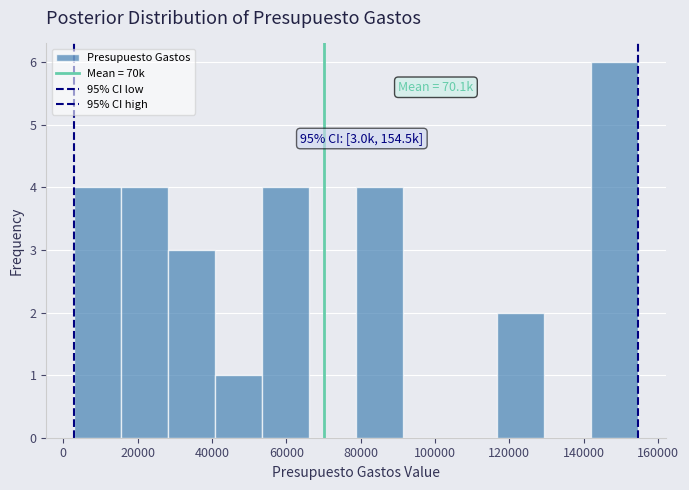

Which range on the x-axis has the tallest bar?

142000 to 154000